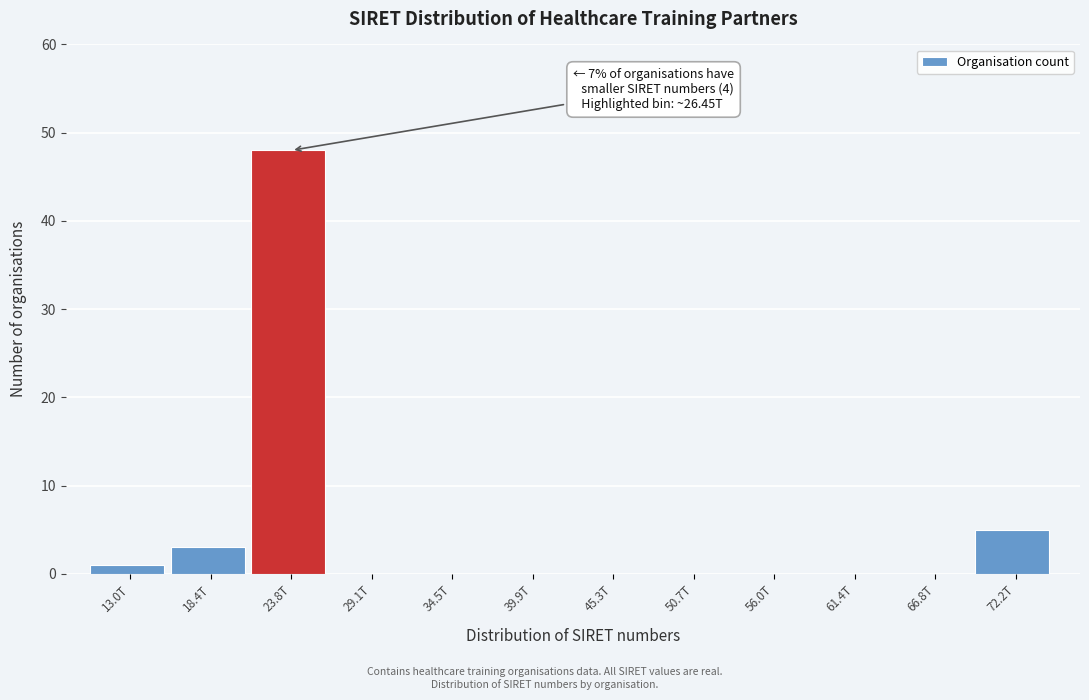

Reading left to right, what are all the values shown in this chart?

13.0T=1	18.4T=3	23.8T=48	29.1T=0	34.5T=0	39.9T=0	45.3T=0	50.7T=0	56.0T=0	61.4T=0	66.8T=0	72.2T=5